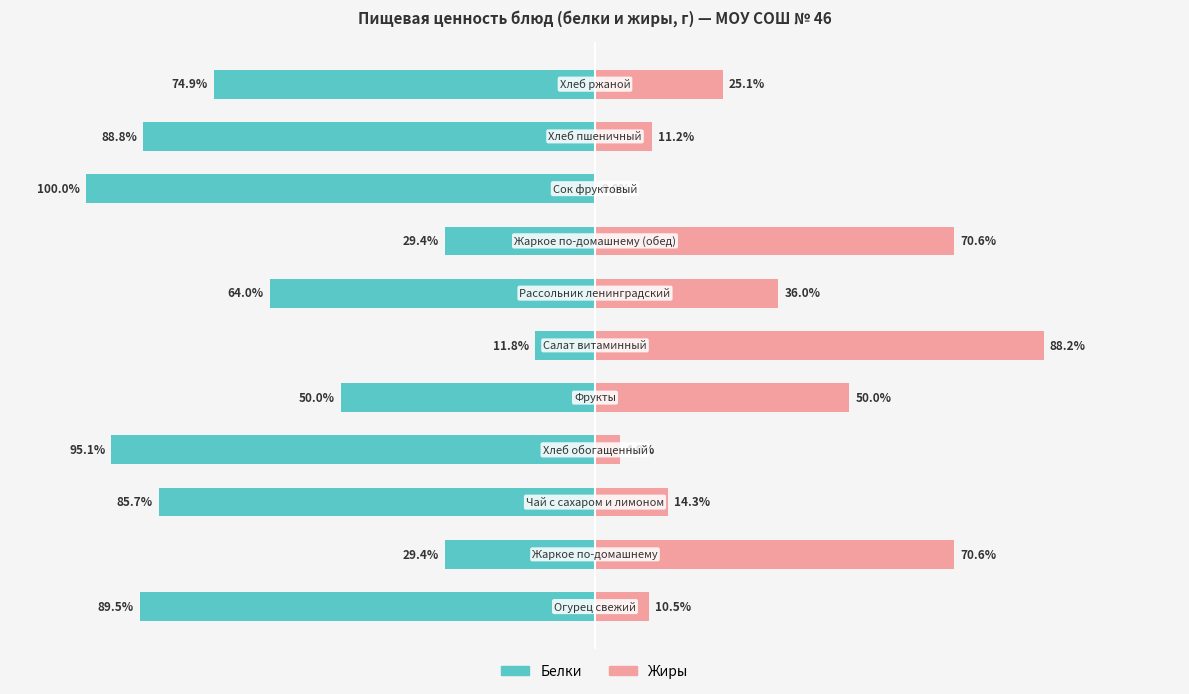

How many positive values does the Жиры series have?

10